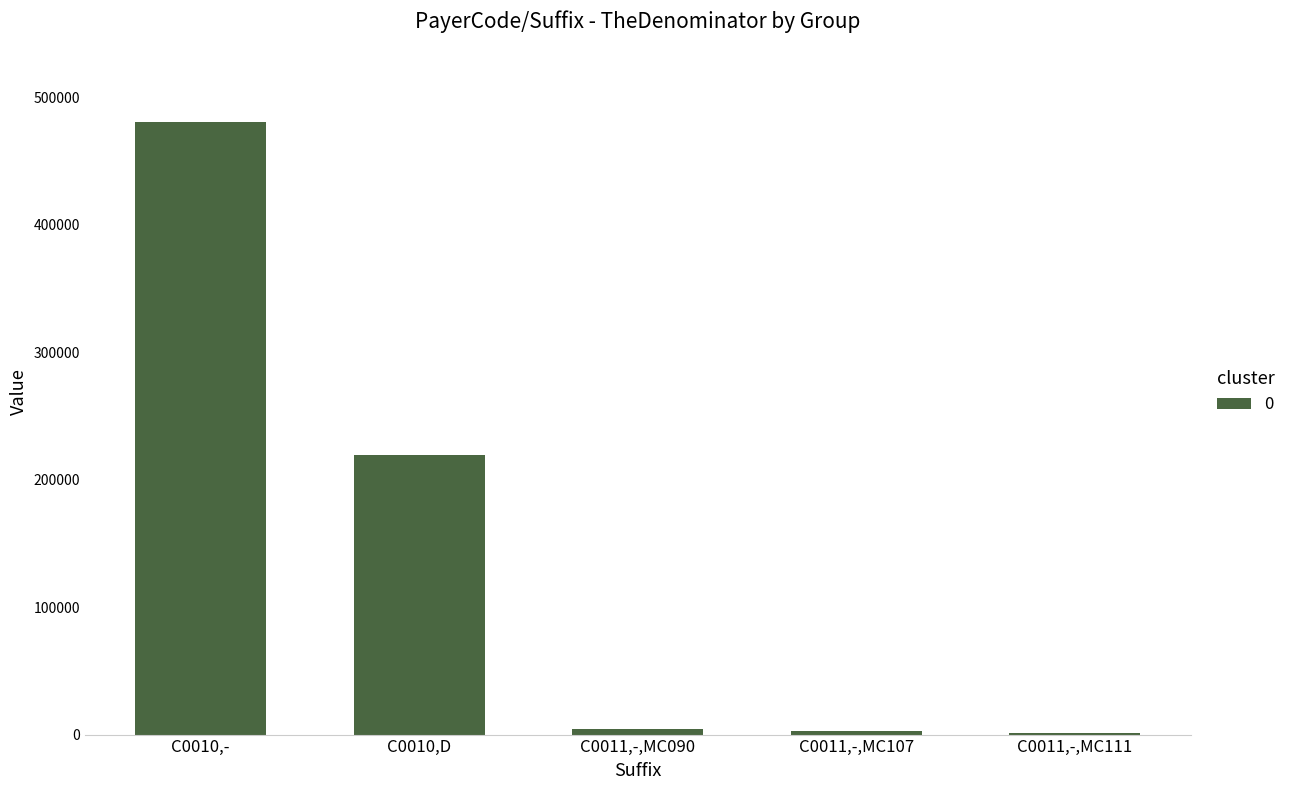

What is the change in value from C0010,- to C0010,D?

-261260